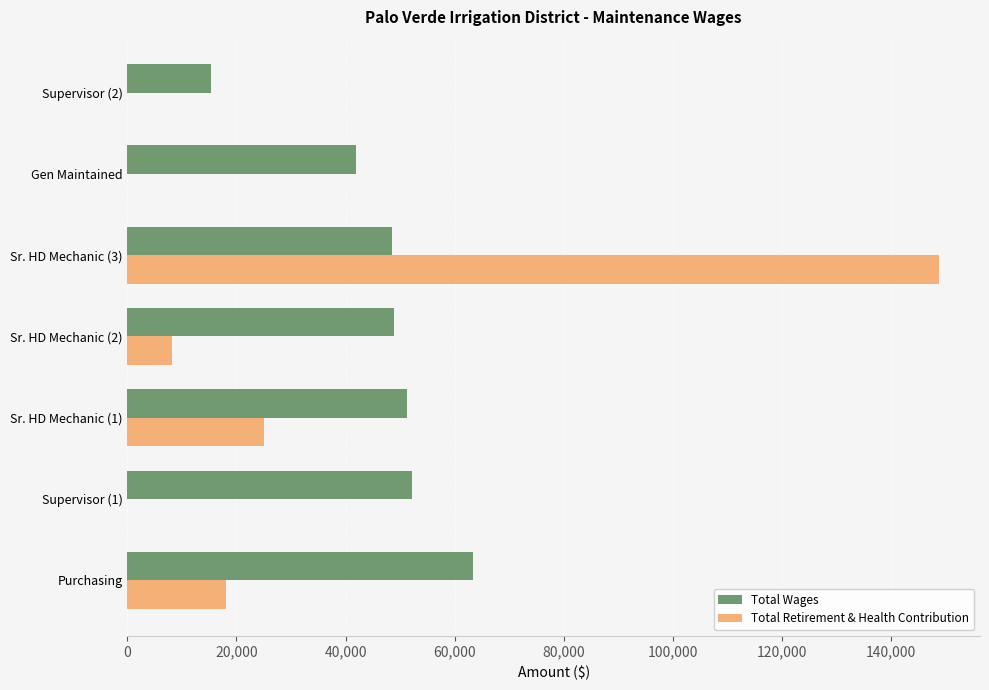

What is the sum of all Total Retirement & Health Contribution values?

200202